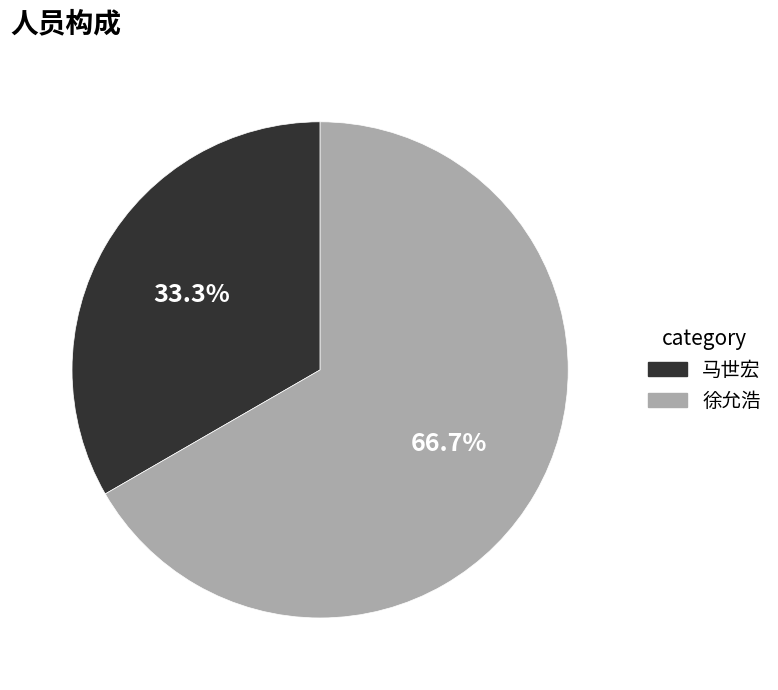

Which slice is the largest?

徐允浩